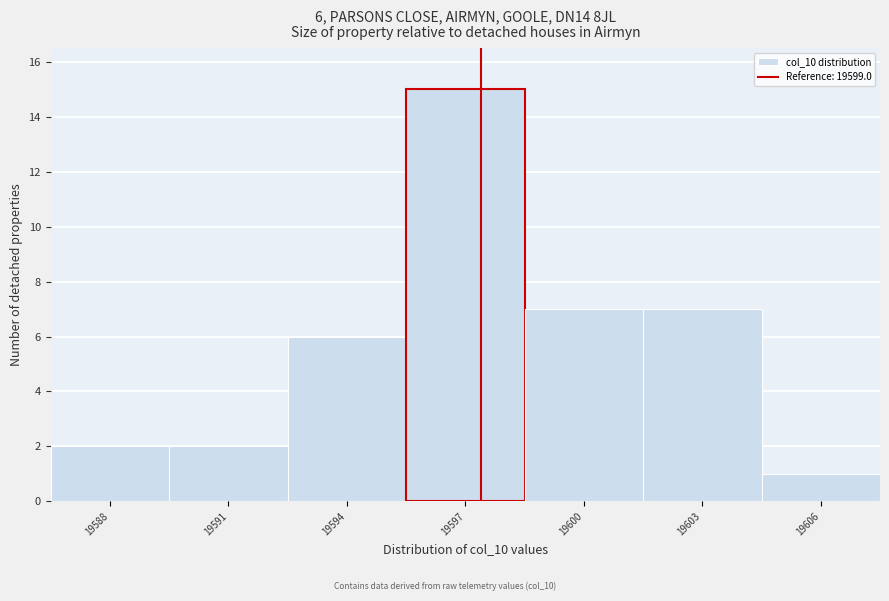

Reading left to right, transcribe all the data shown in this chart.

19588=2	19591=2	19594=6	19597=15	19600=7	19603=7	19606=1